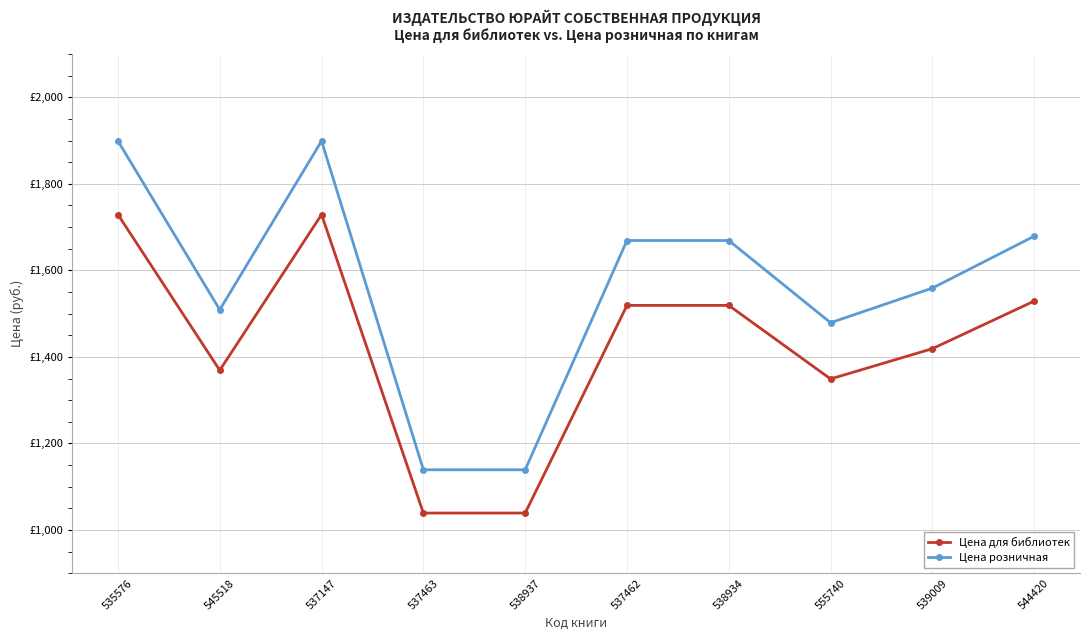

Reading left to right, transcribe all the data shown in this chart.

Цена для библиотек: 535576=1729	545518=1369	537147=1729	537463=1039	538937=1039	537462=1519	538934=1519	555740=1349	539009=1419	544420=1529
Цена розничная: 535576=1899	545518=1509	537147=1899	537463=1139	538937=1139	537462=1669	538934=1669	555740=1479	539009=1559	544420=1679